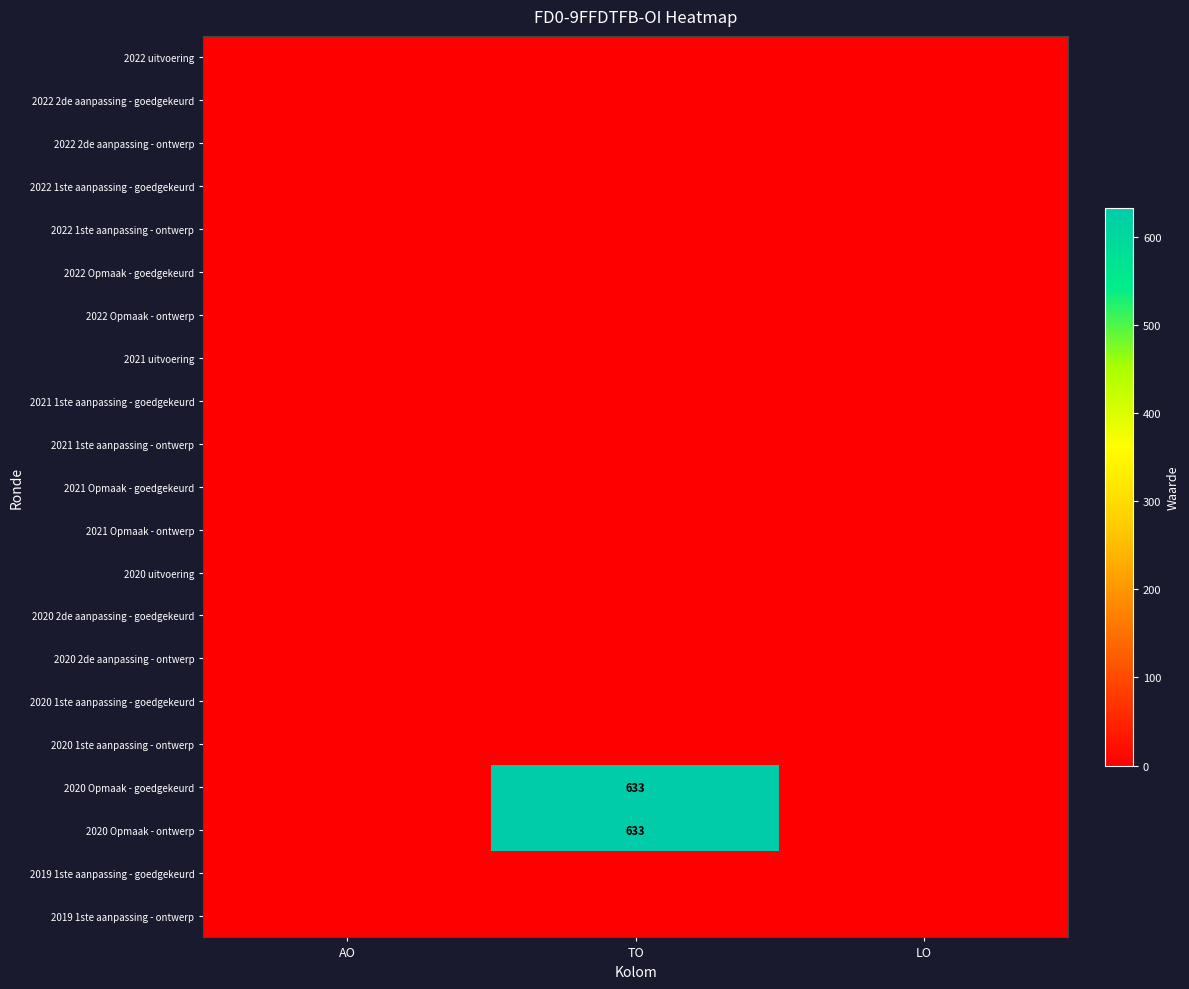

At how many categories does at least one series exceed 480?

1